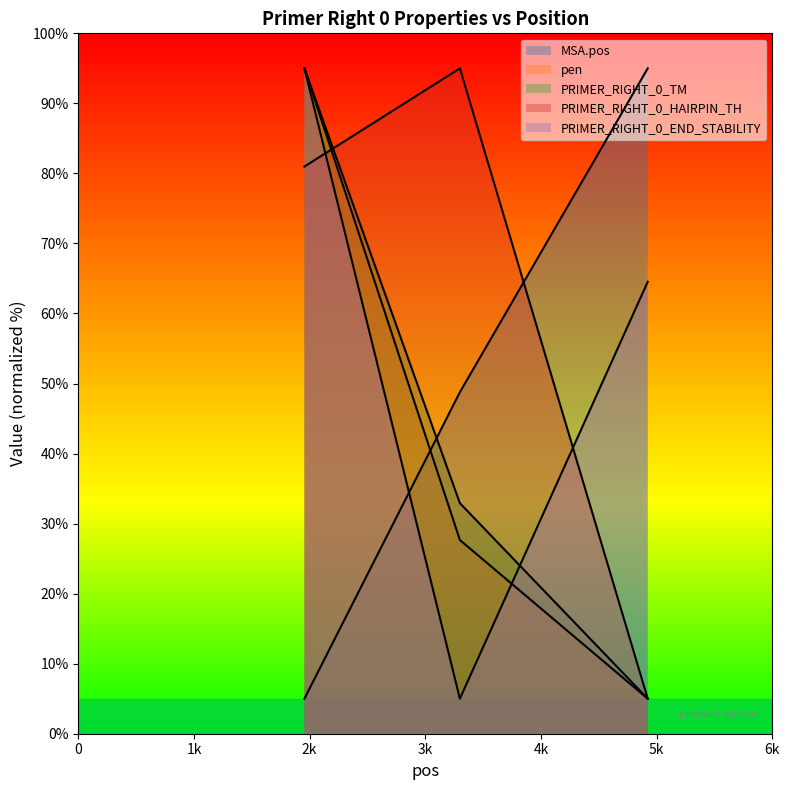

Reading left to right, extract all data points from this chart.

MSA.pos: 1955=5.0	3299=48.8	4923=95.0
pen: 1955=95.0	3299=27.7	4923=5.0
PRIMER_RIGHT_0_TM: 1955=95.0	3299=32.9	4923=5.0
PRIMER_RIGHT_0_HAIRPIN_TH: 1955=81.0	3299=95.0	4923=5.0
PRIMER_RIGHT_0_END_STABILITY: 1955=95.0	3299=5.0	4923=64.5